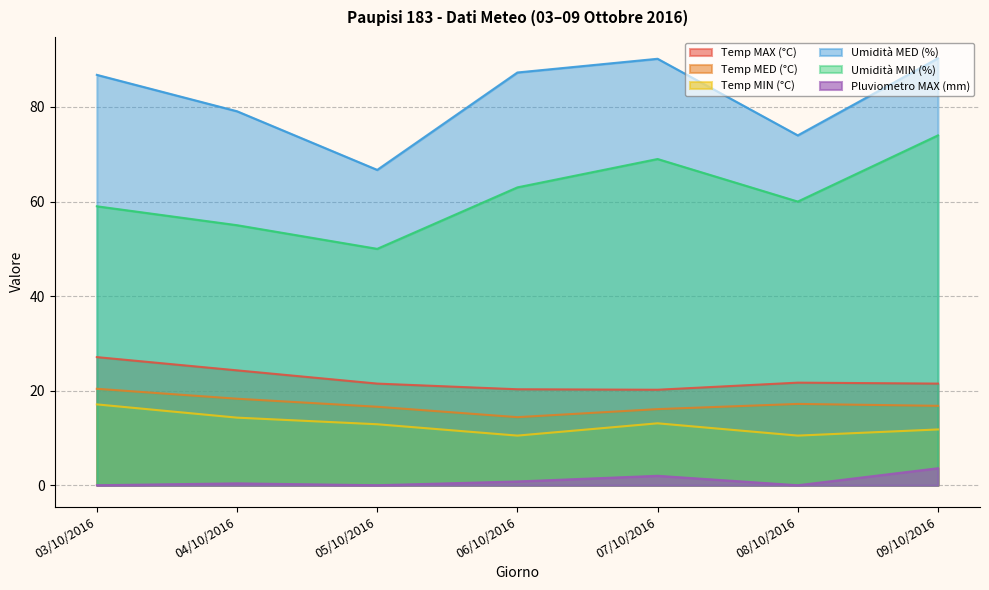

How many distinct data groups are displayed?

6